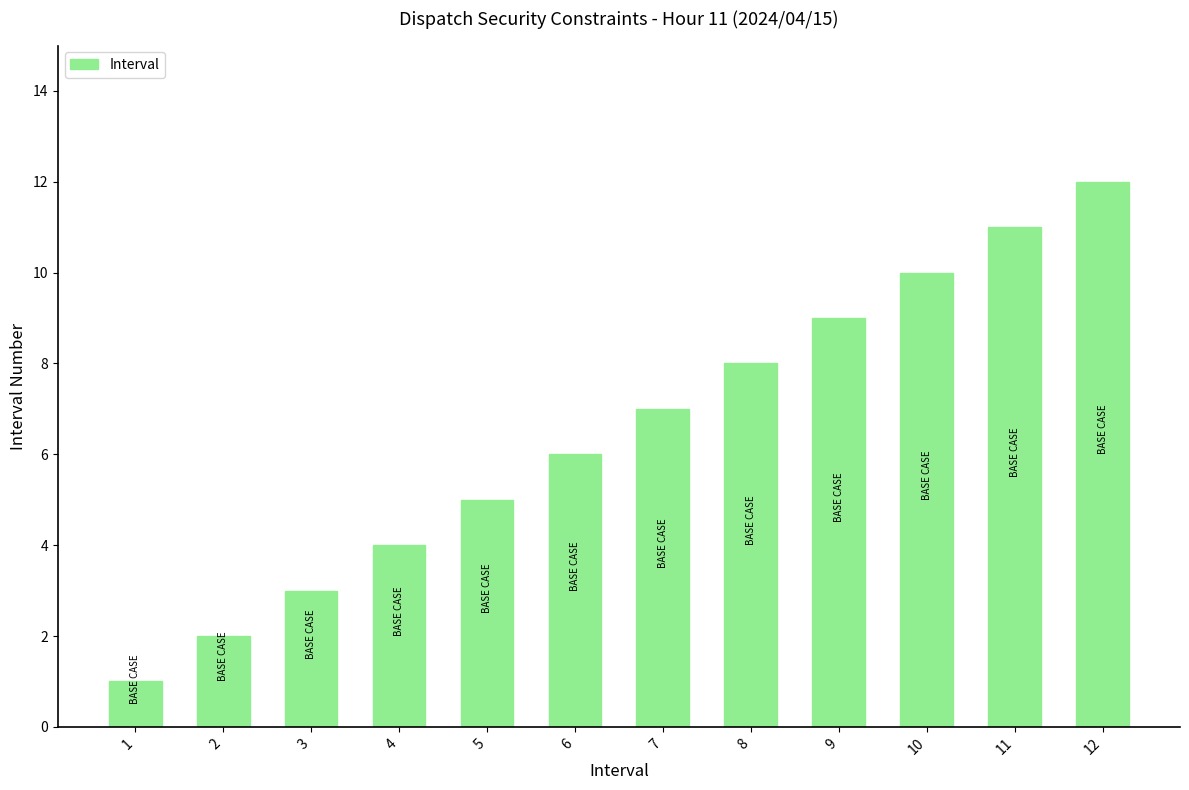

Count the number of data series in this chart.

1